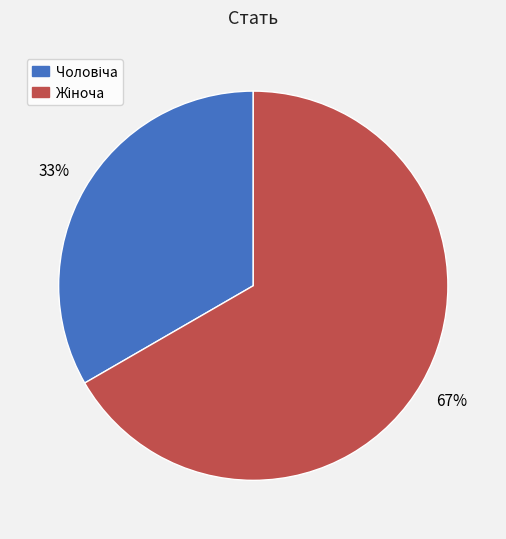

Is there a majority slice in this chart?

Yes